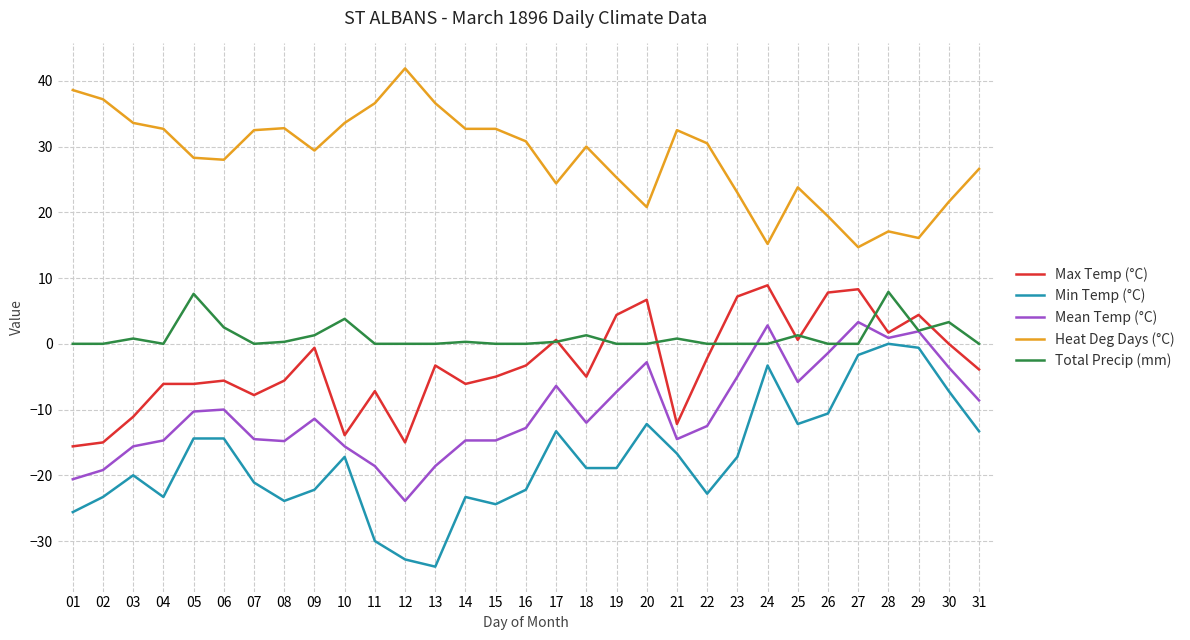

What is the minimum value shown in the chart?

-33.9